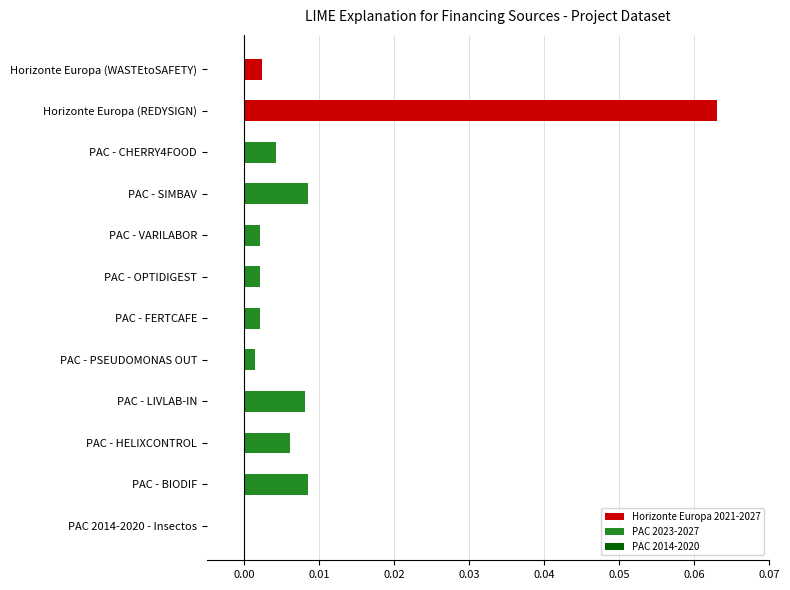

Which label corresponds to the largest value in the chart?

Horizonte Europa (REDYSIGN)